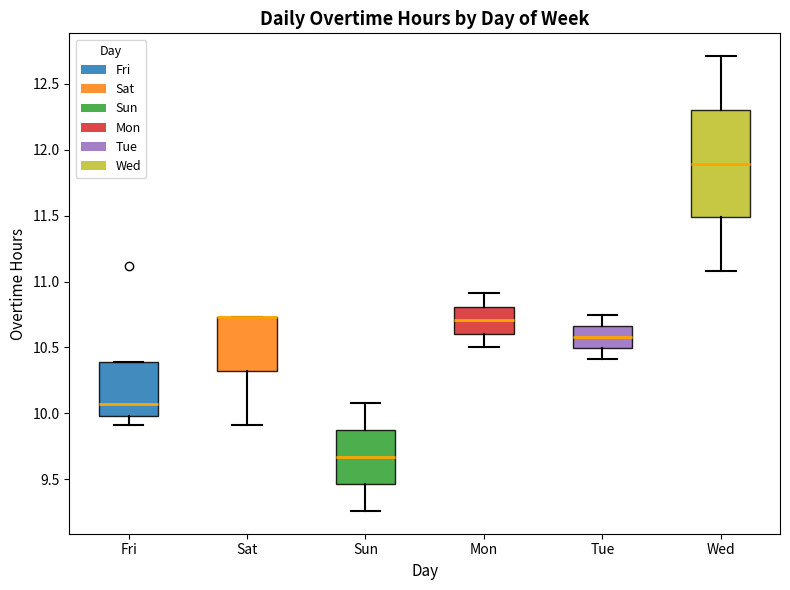

Which box is the tallest, from its lower edge to its upper edge?

Wed